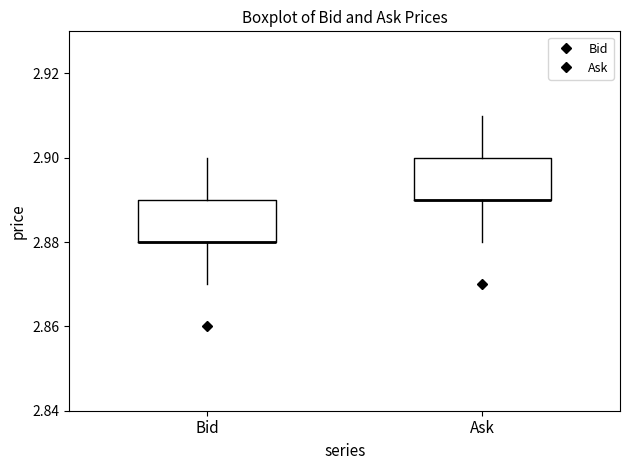

Where does the upper whisker of the box for Bid end on the y-axis? The values are not printed on the chart, so give them approximately, as read against the axis.

2.90